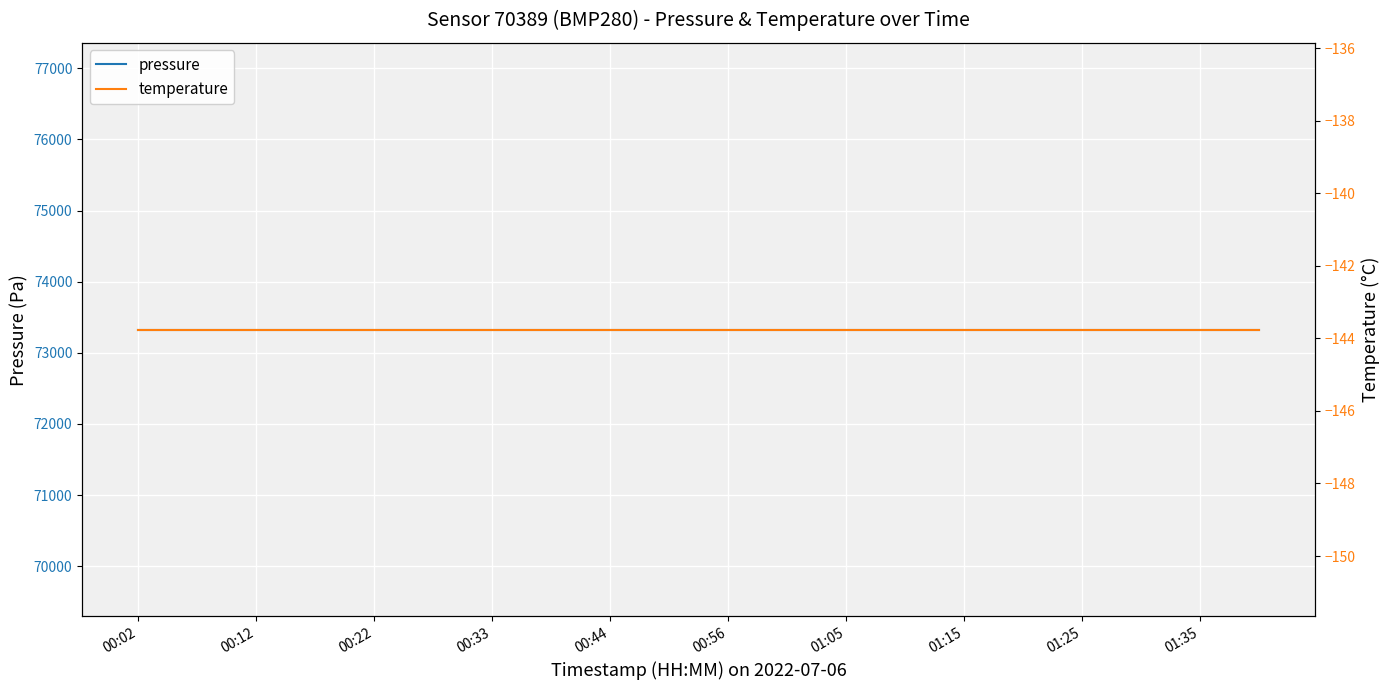

Does the chart display data point markers on the line(s)?

No